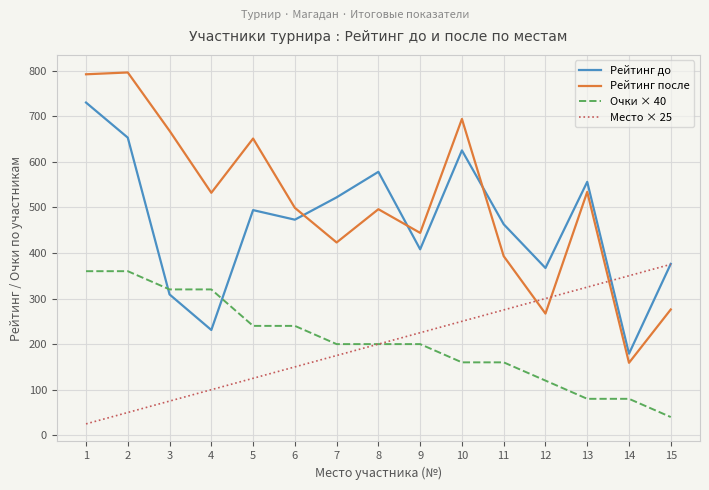

How many lines are shown in the chart?

4